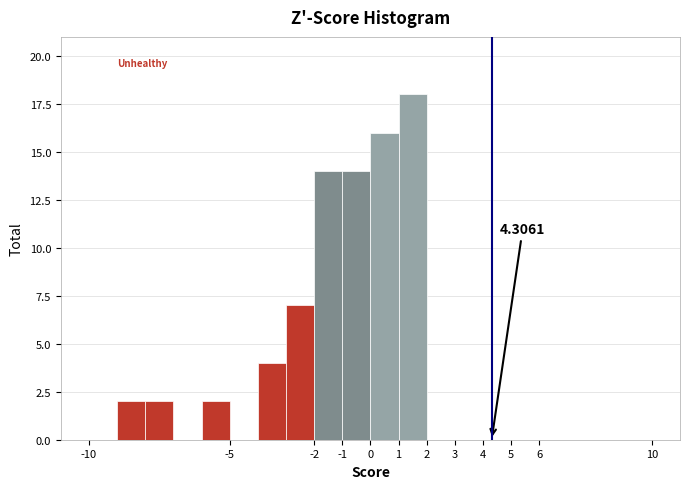

Which range on the x-axis has the tallest bar?

1 to 2